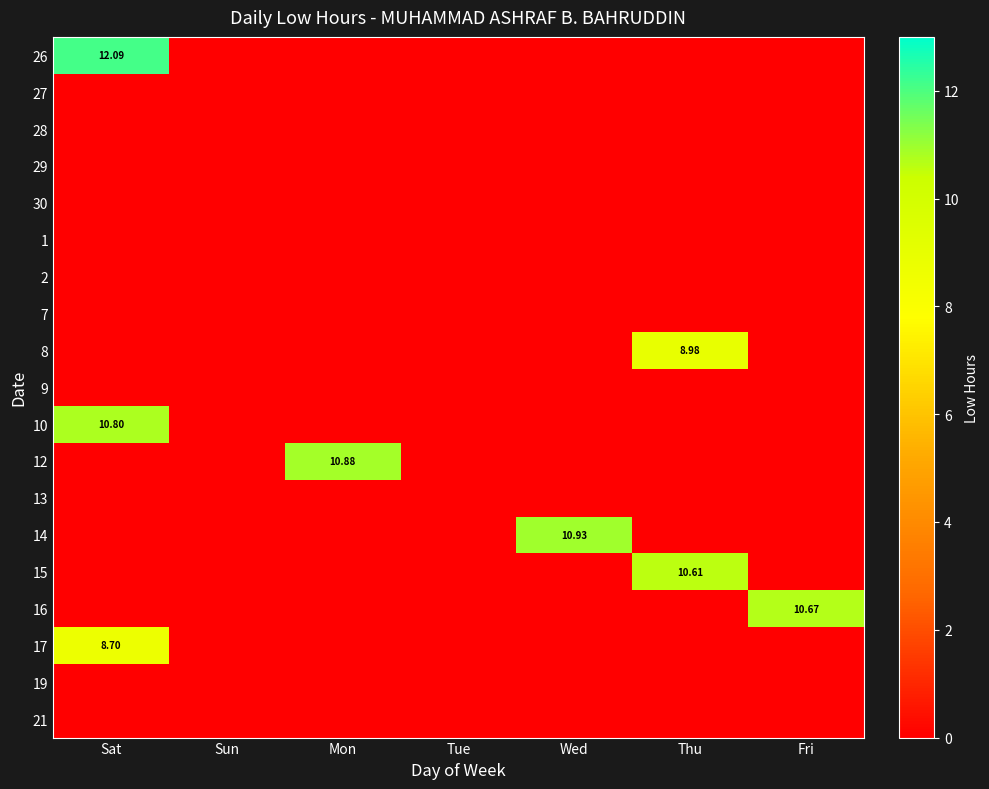

The 10 series shows -7.3 at Tue. True or false?

False